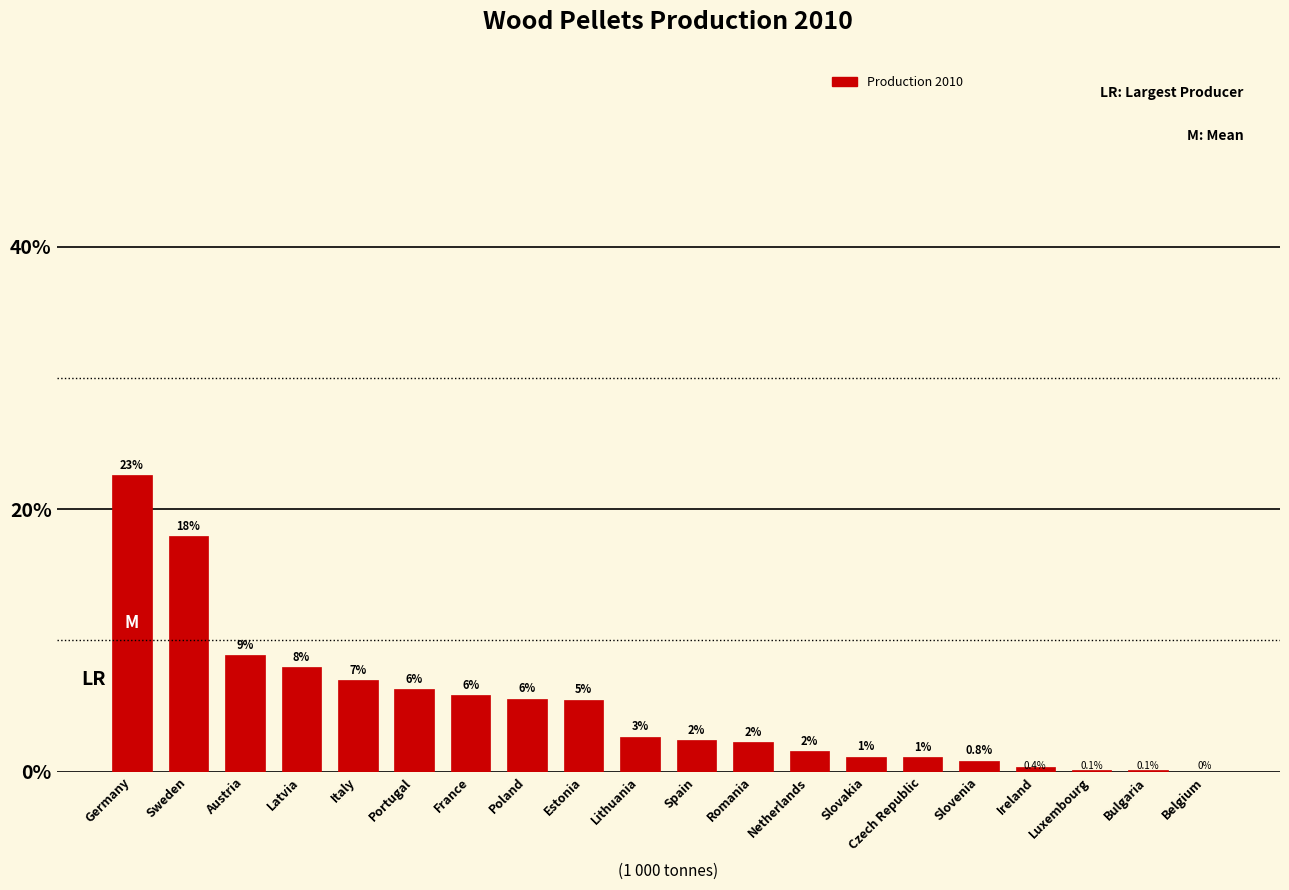

Where does the data first go above 204?

Germany